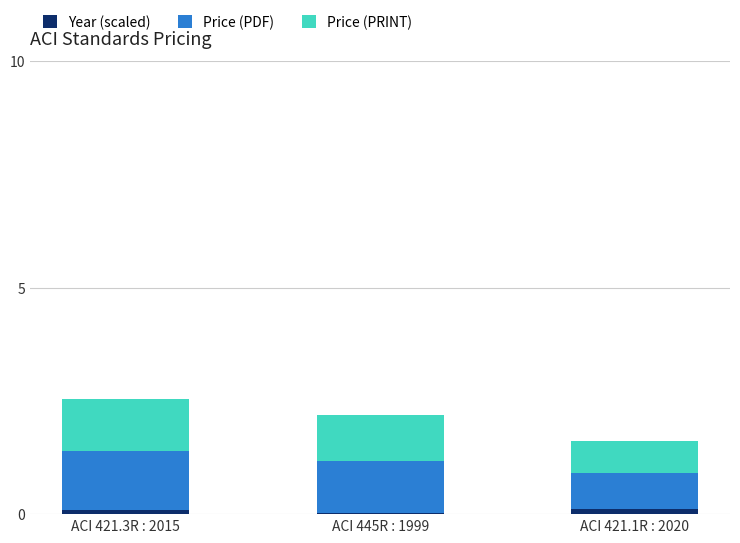

Is it true that Year (scaled) equals 0.0 at ACI 445R : 1999?

True